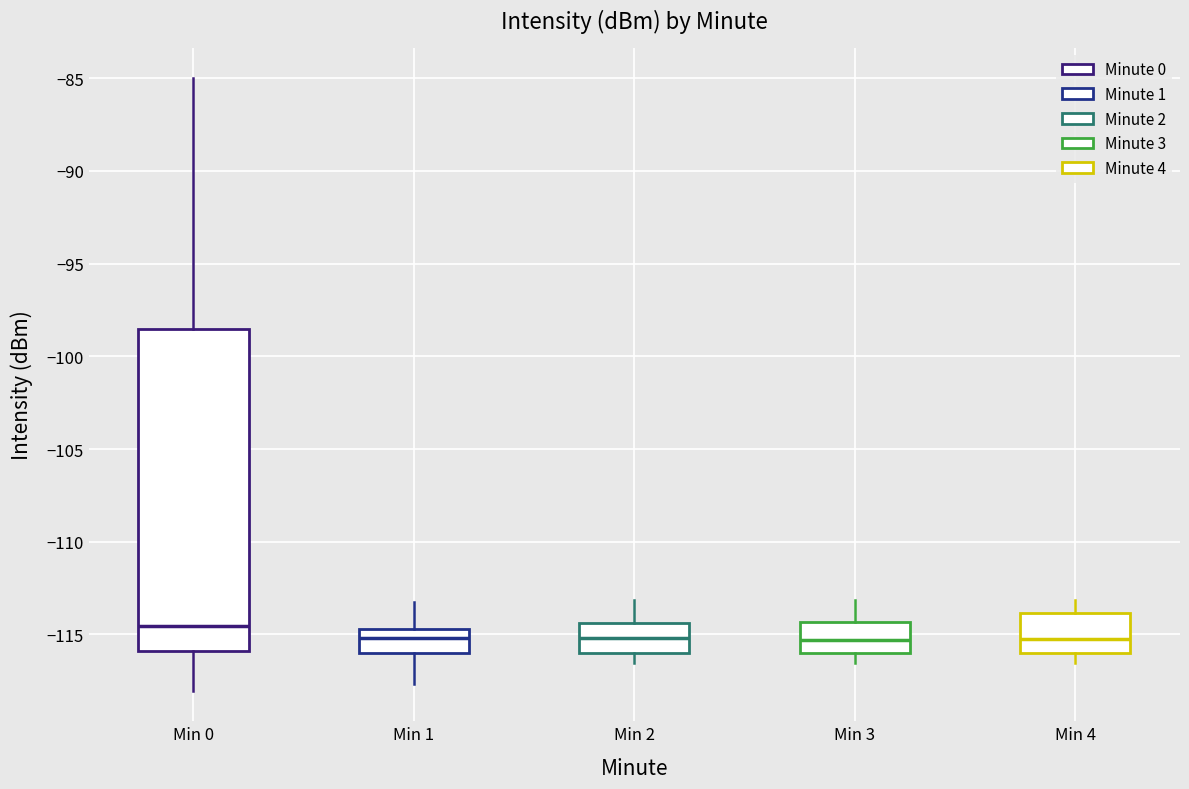

Reading left to right, read every box against the y-axis: the position of its median line, the range the box covers, and the ends of its whiskers. The values are not printed on the chart, so give them approximately, as read against the axis.

Min 0: median -114.5, box -116.0 to -98.5, whiskers -118.0 to -85.0
Min 1: median -115.0, box -116.0 to -114.5, whiskers -117.5 to -113.0
Min 2: median -115.0, box -116.0 to -114.5, whiskers -116.5 to -113.0
Min 3: median -115.5, box -116.0 to -114.5, whiskers -116.5 to -113.0
Min 4: median -115.0, box -116.0 to -114.0, whiskers -116.5 to -113.0